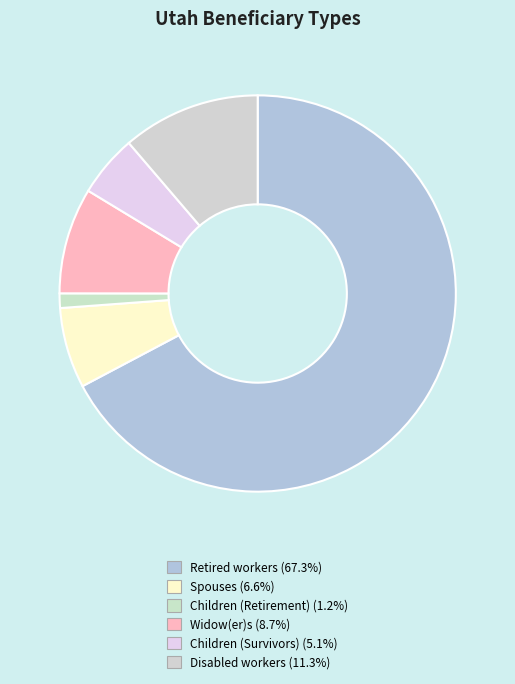

Which category has the biggest portion of the pie?

Retired workers